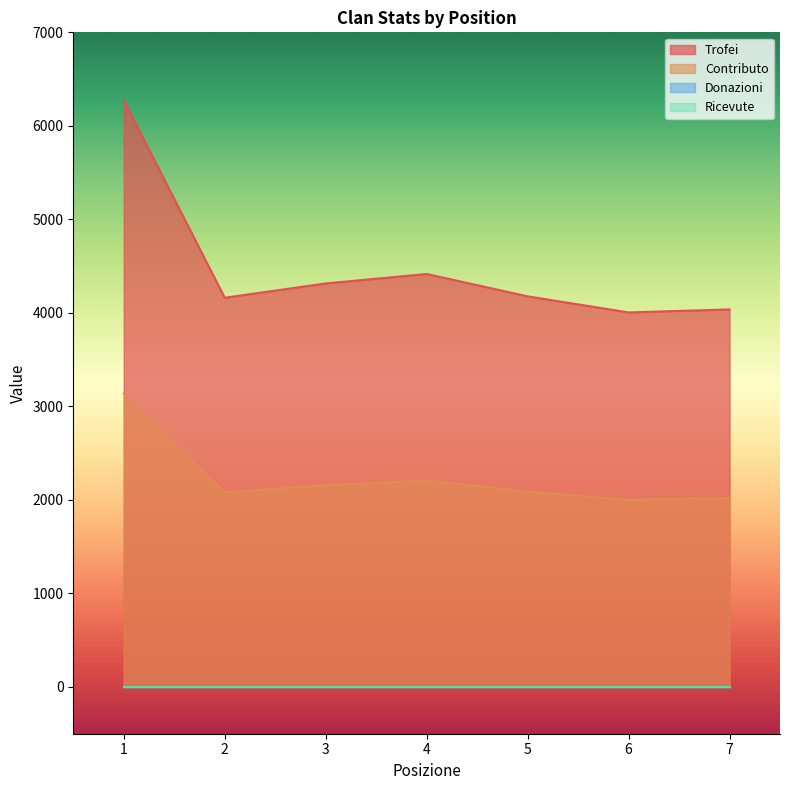

What is the highest value of the Contributo series?

3137